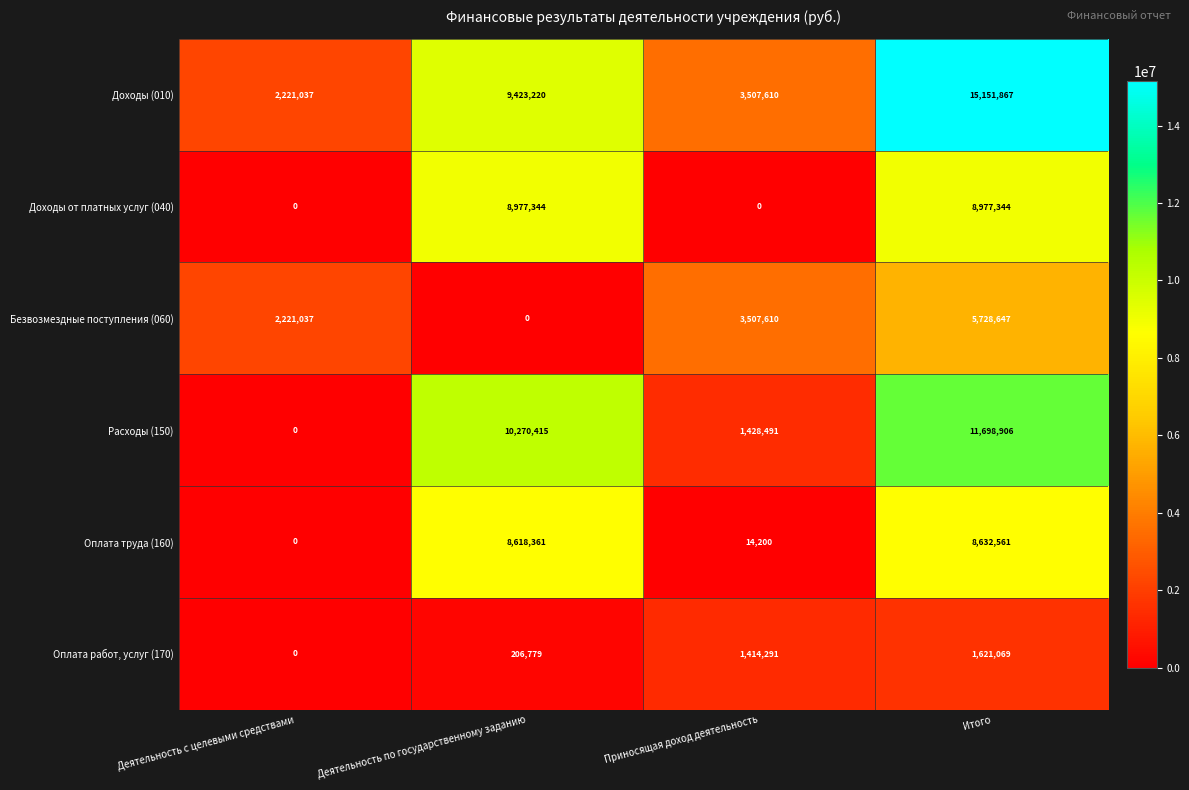

How many values in the Доходы (010) series are below 9423220?

2